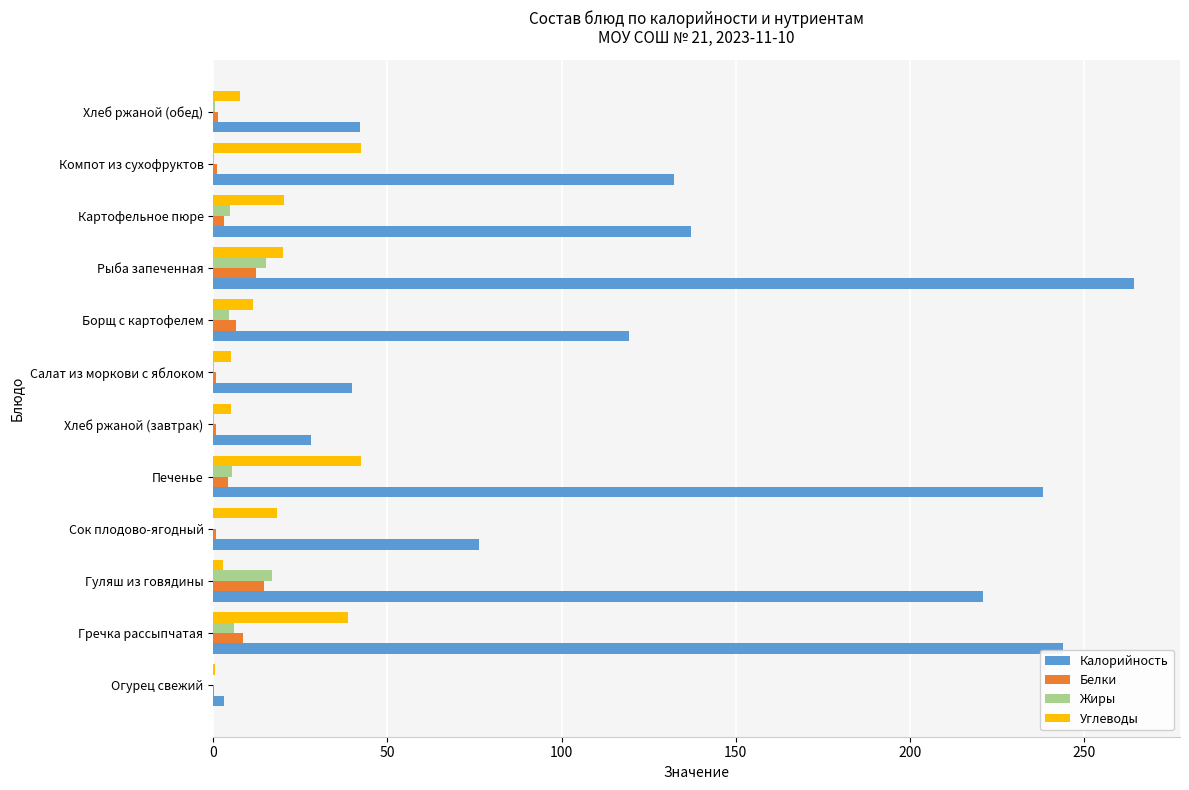

The Жиры series shows 15.0 at Рыба запеченная. True or false?

True